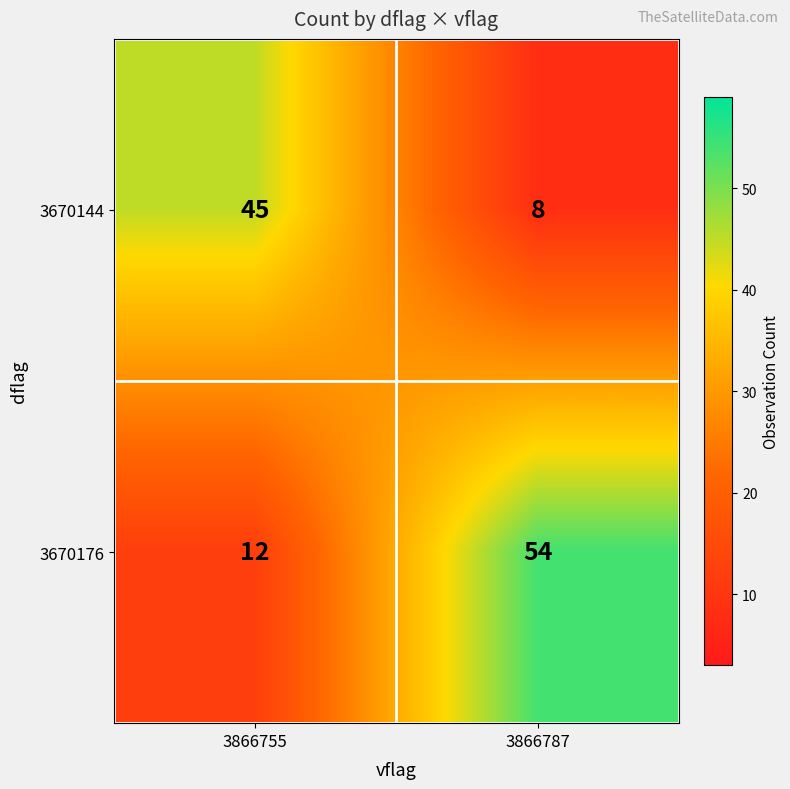

What is the minimum value shown in the chart?

8